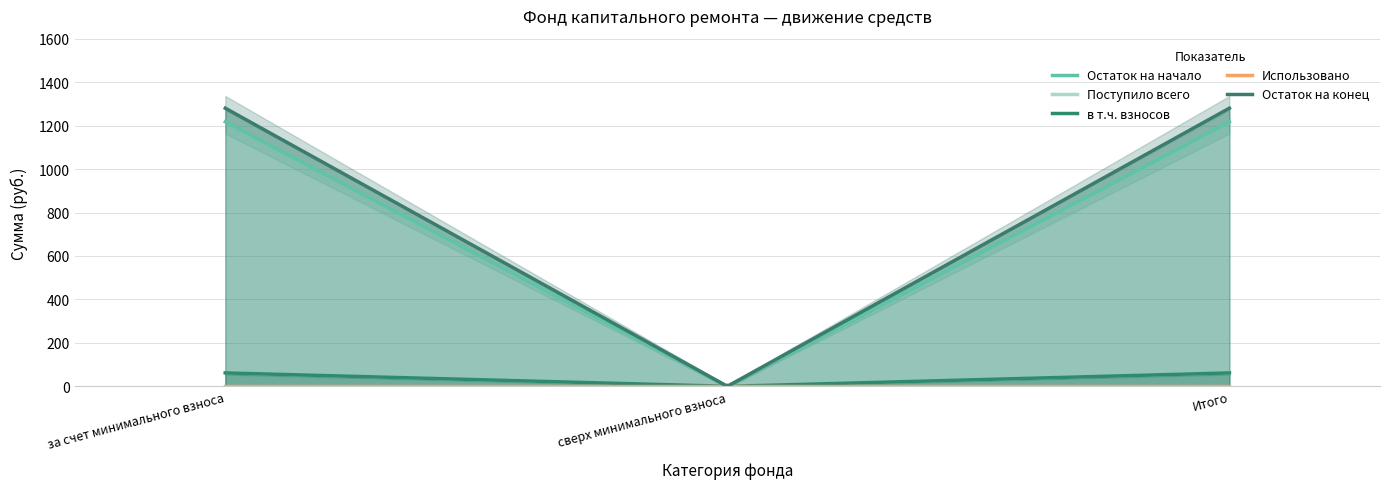

True or false: Остаток на начало has a value of 1217.4 at за счет минимального взноса.

True